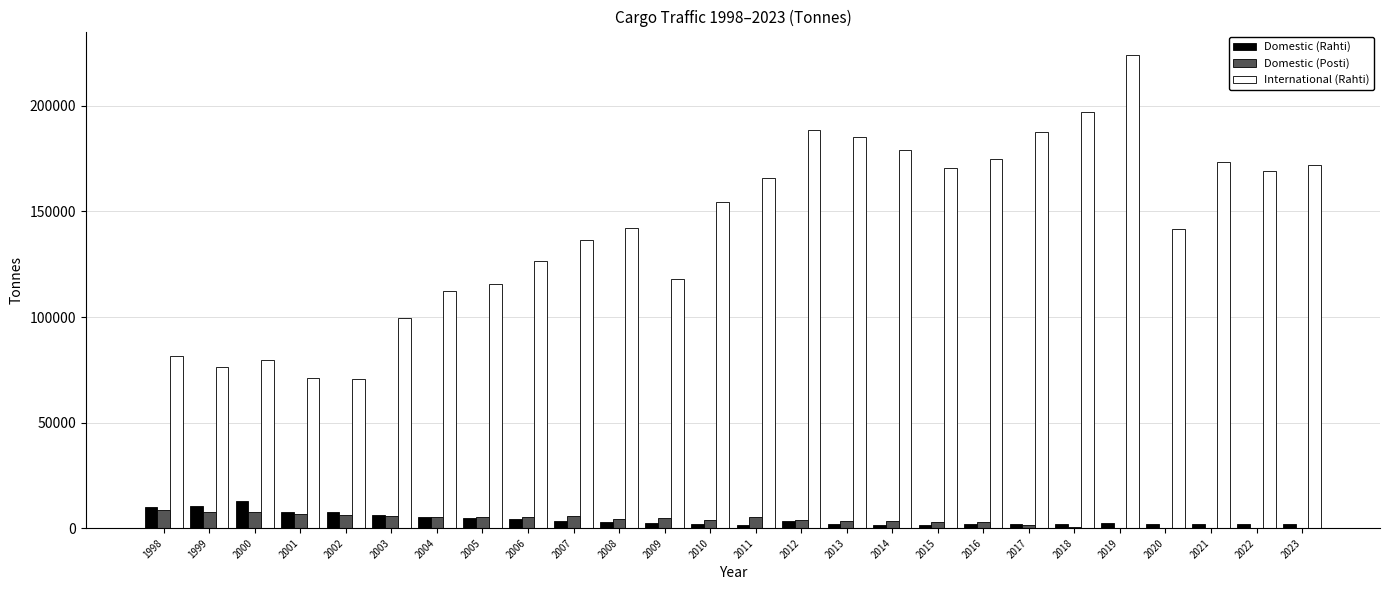

The value of International (Rahti) at 2004 is 112270.4. True or false?

True